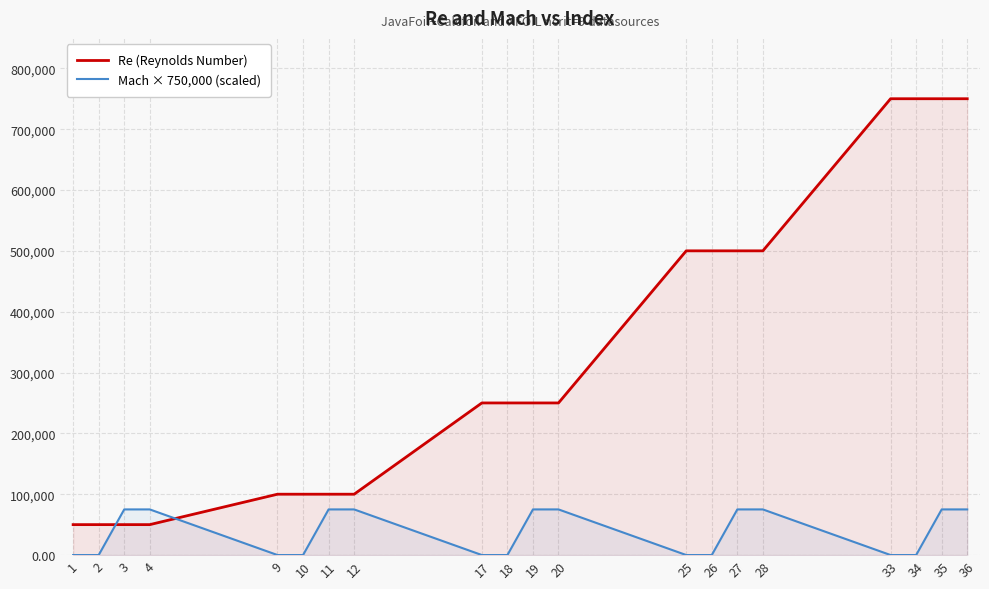

Is the value of Re (Reynolds Number) at 27 greater than the value of Mach × 750,000 (scaled) at 35?

Yes